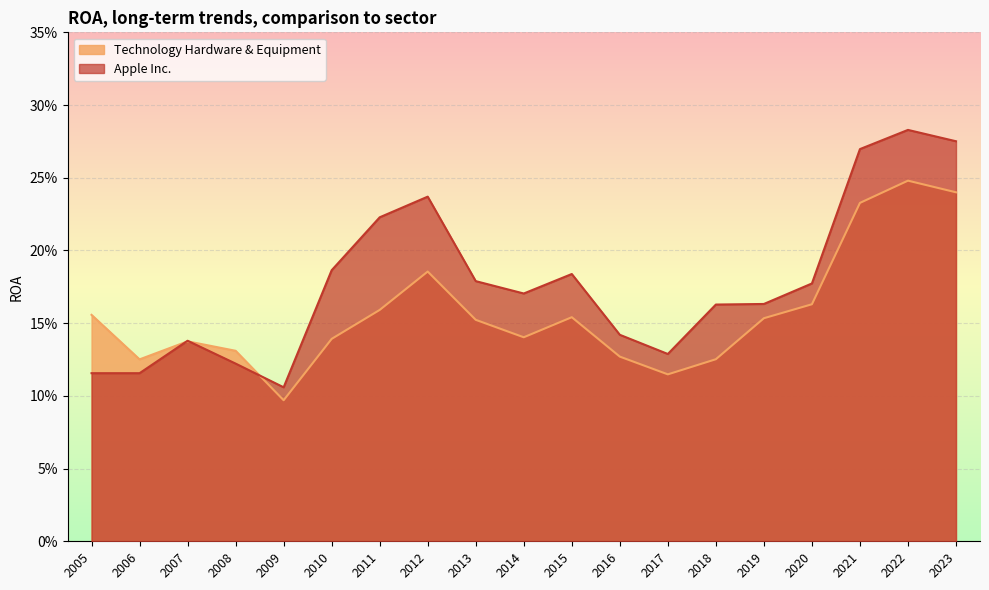

Does the chart display data point markers on the line(s)?

No